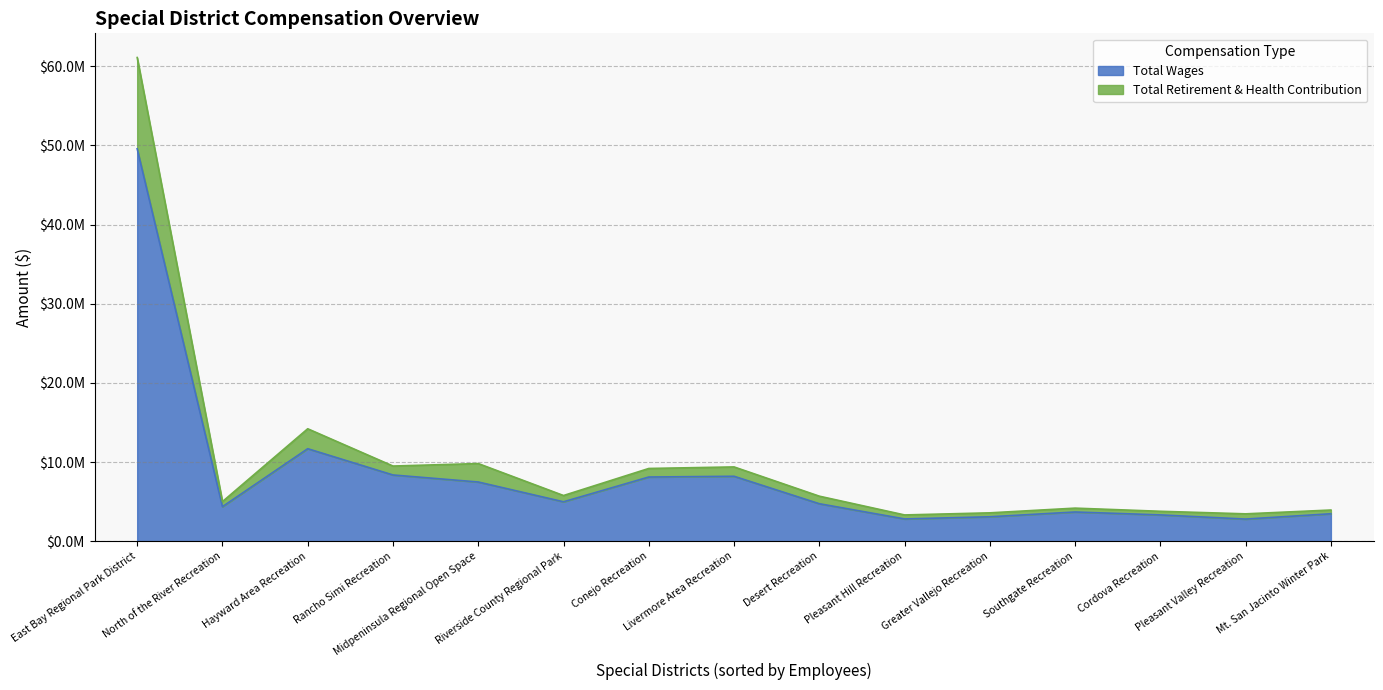

What is the difference between the maximum and minimum values in the Total Retirement & Health Contribution series?

11062376